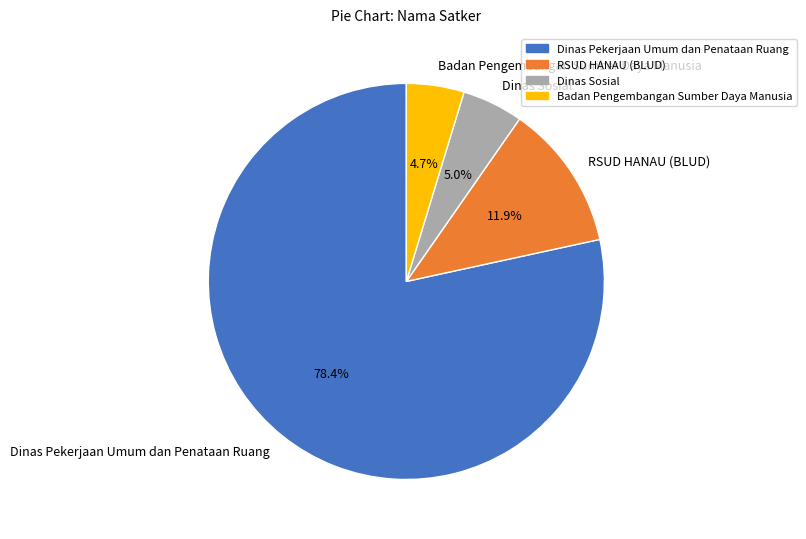

Is it true that RSUD HANAU (BLUD) is 5% of the pie?

False